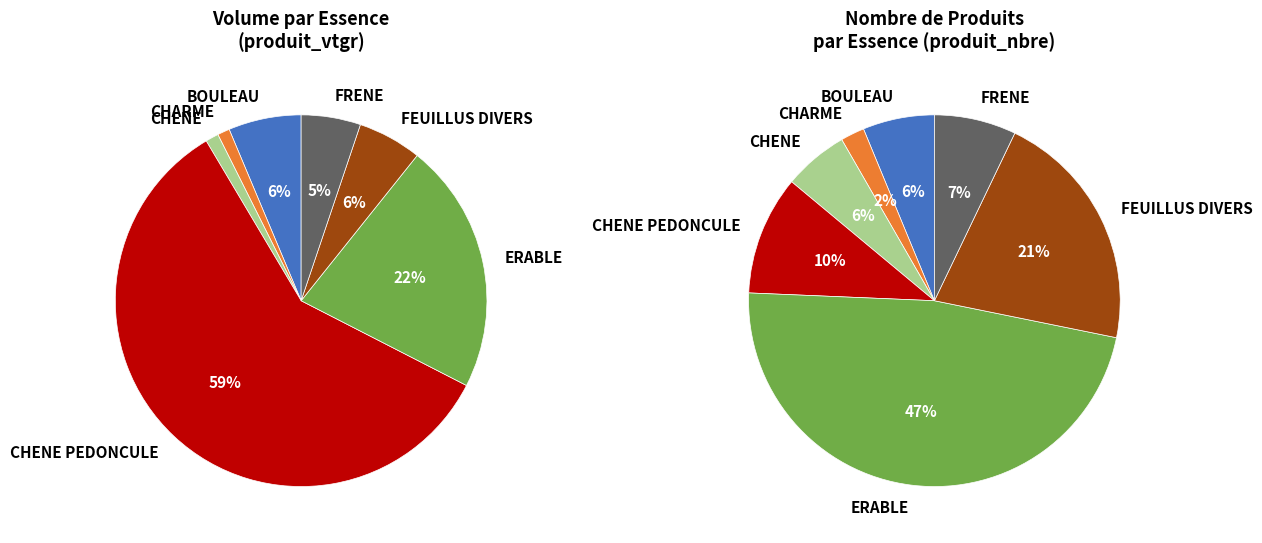

True or false: CHARME accounts for 1% of the total.

True